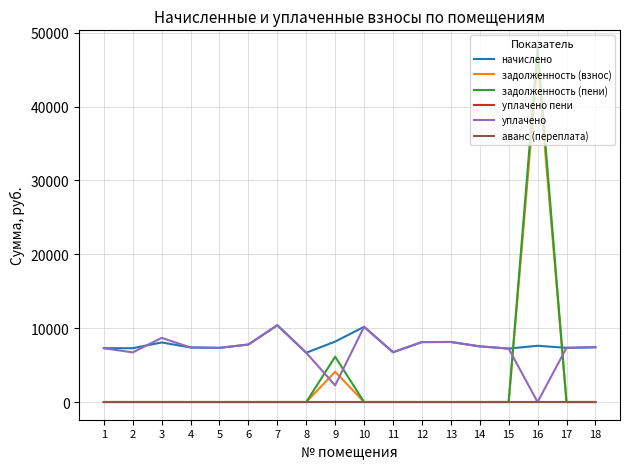

Where does the начислено series first go above 7535?

3